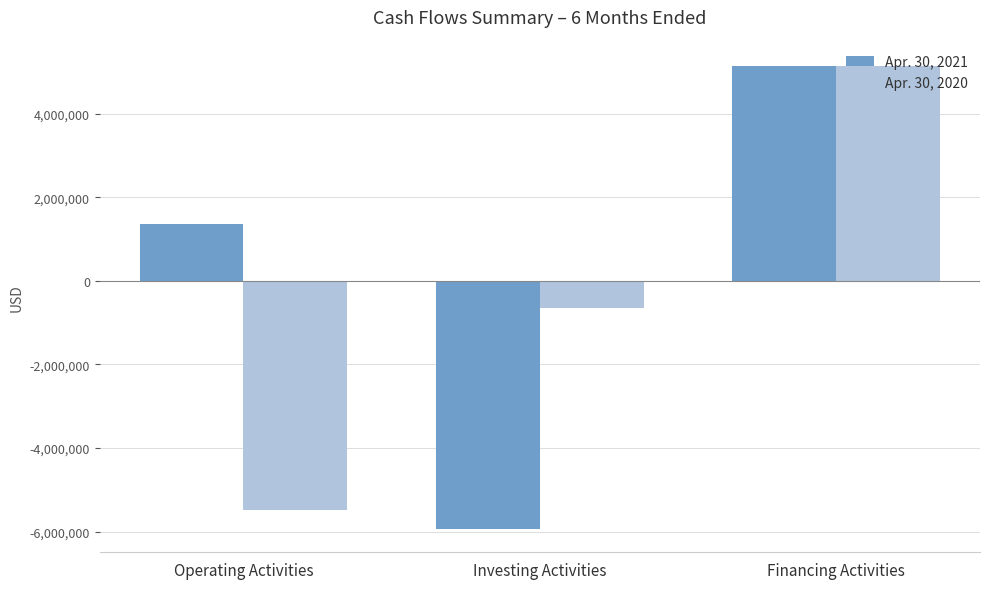

How many Apr. 30, 2021 values are between -5940075 and 5134314?

3